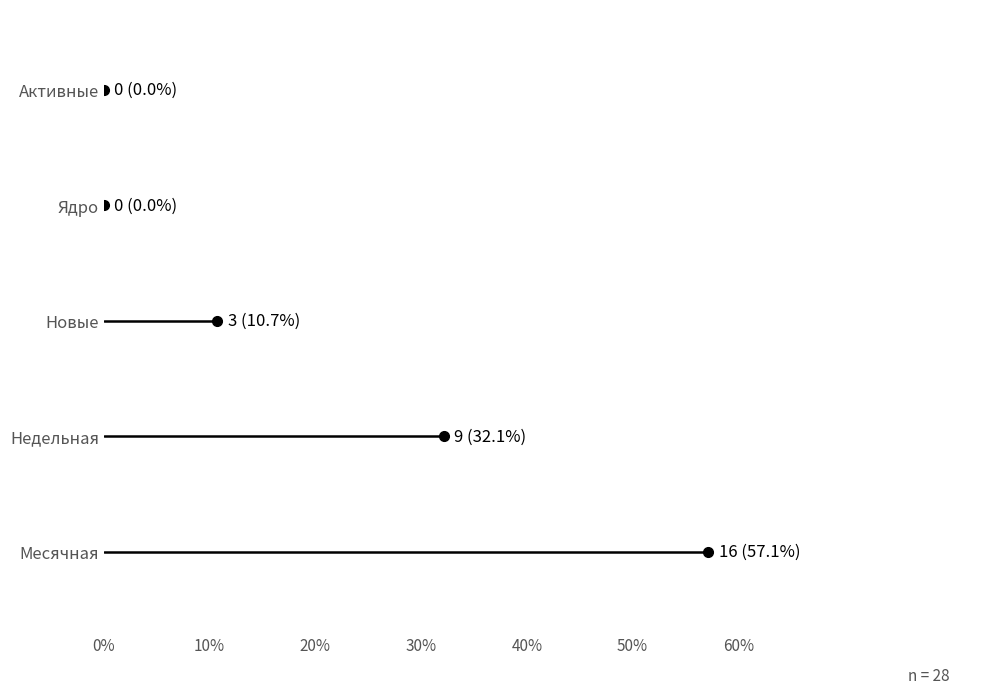

What are all the series names shown in the legend?

Месячная, Недельная, Новые, Ядро, Активные